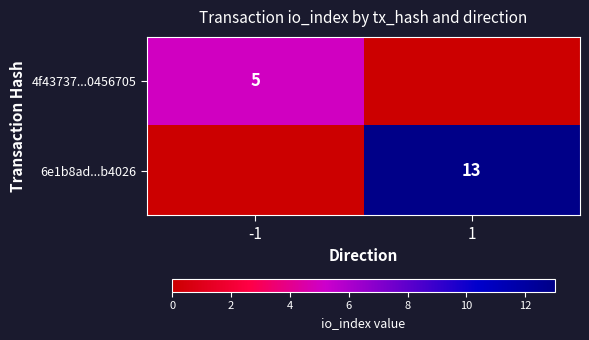

The 4f43737...0456705 series shows 7 at -1. True or false?

False